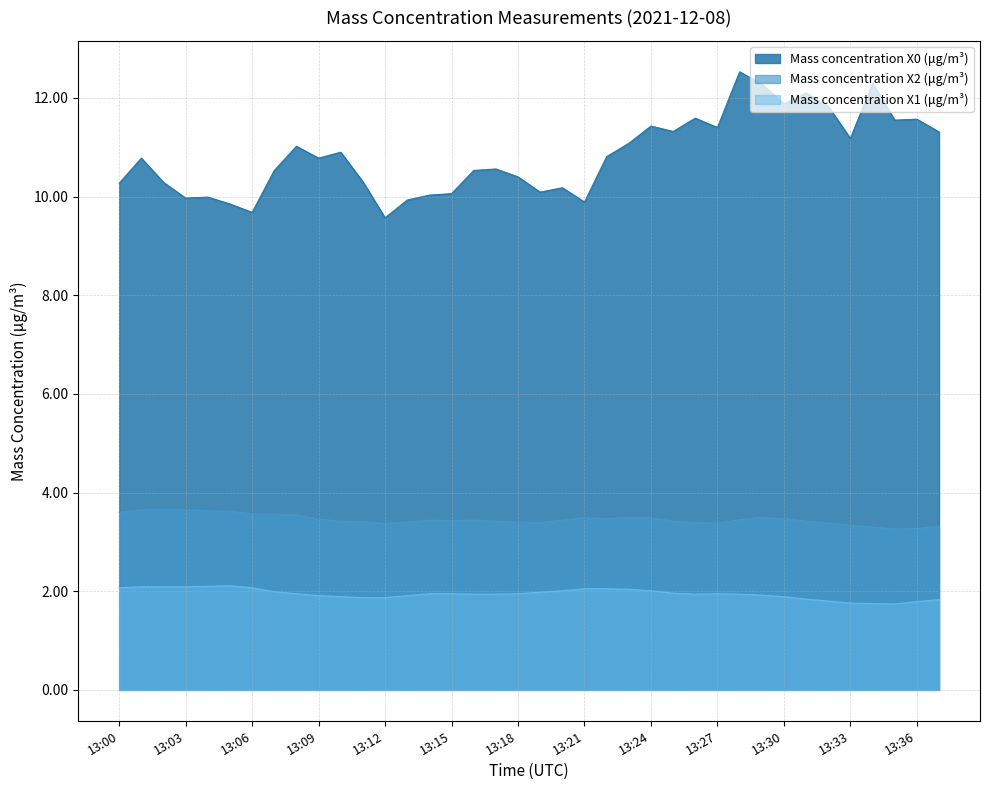

Rank the series at 13:36 from highest to lowest value.

Mass concentration X0 (μg/m³), Mass concentration X2 (μg/m³), Mass concentration X1 (μg/m³)